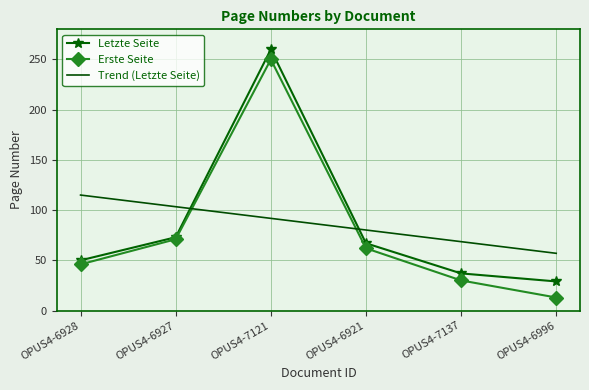

After their last crossing, which series has the higher values: Letzte Seite or Trend (Letzte Seite)?

Trend (Letzte Seite)